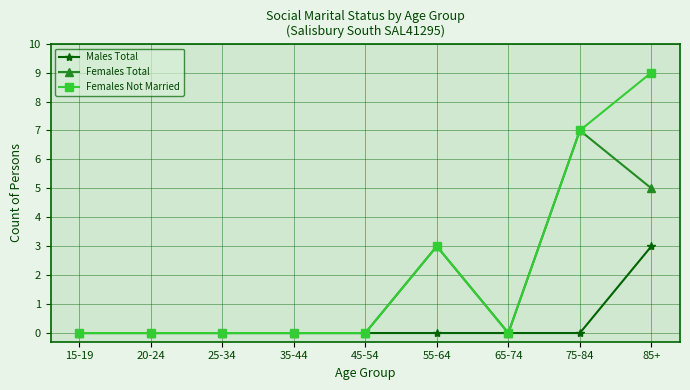

List the series in order of their peak value, lowest first.

Males Total, Females Total, Females Not Married